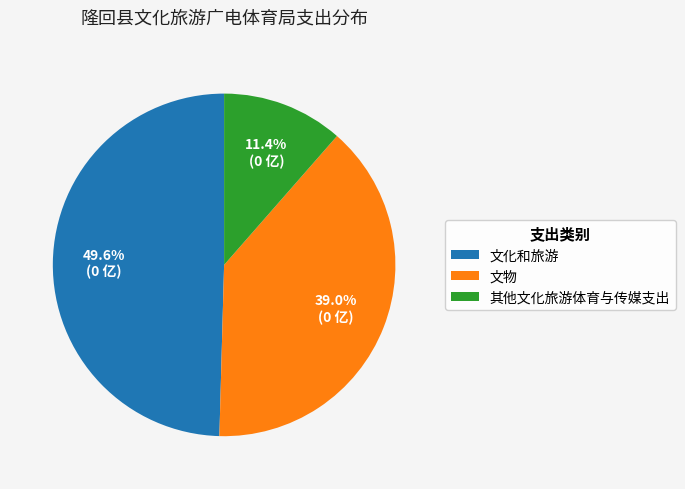

What is the ratio of the value at 文物 to the value at 其他文化旅游体育与传媒支出?

3.4